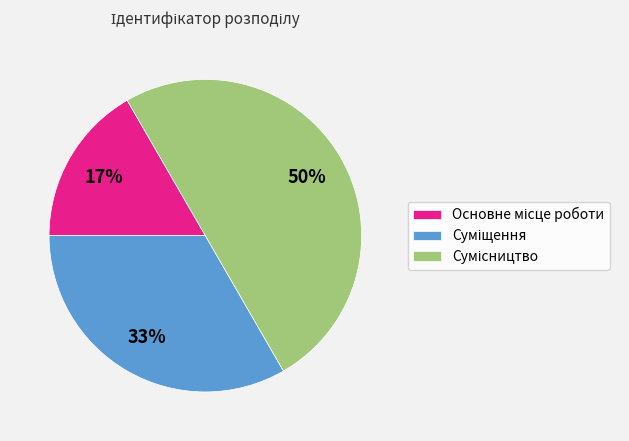

How many segments does this pie chart have?

3